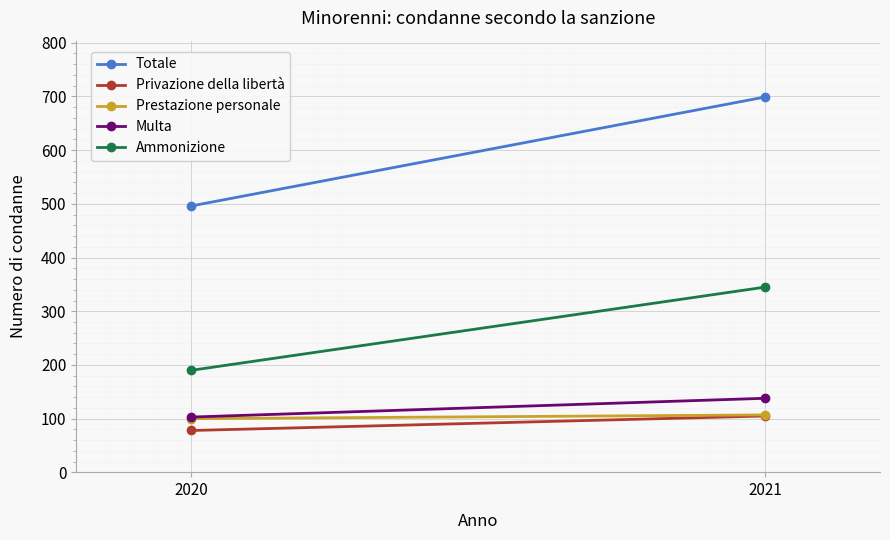

True or false: Totale has a value of 496 at 2020.

True